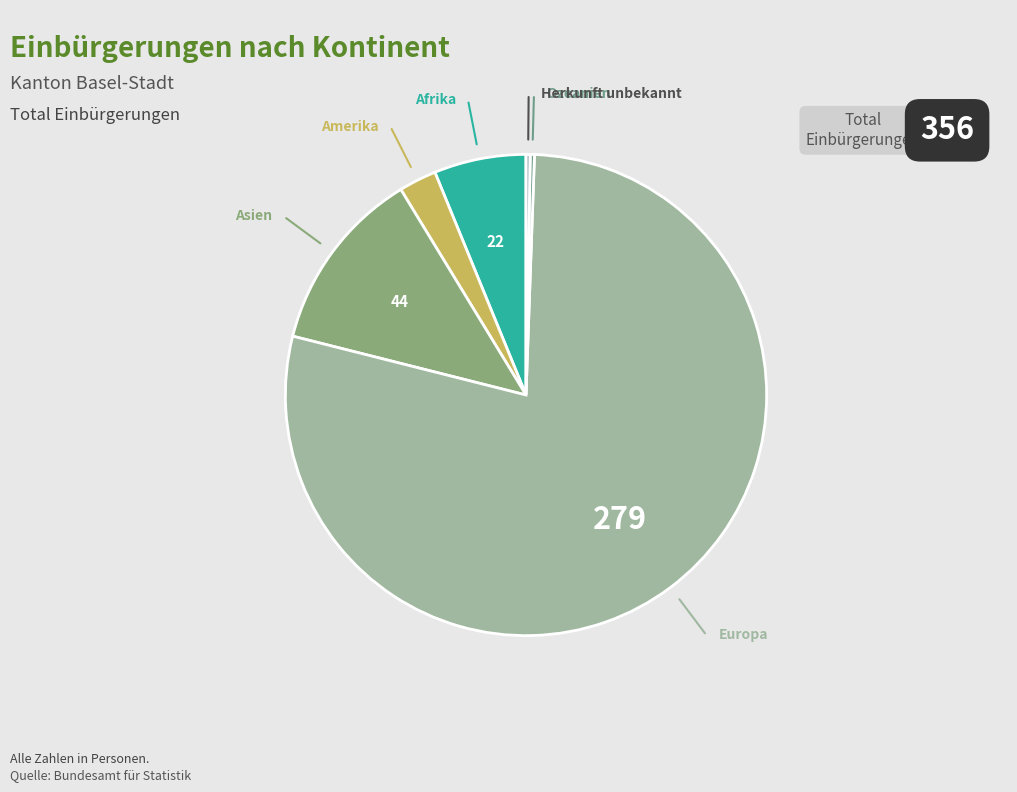

Rank the categories by value from lowest to highest.

Ozeanien, Herkunft unbekannt, Amerika, Afrika, Asien, Europa